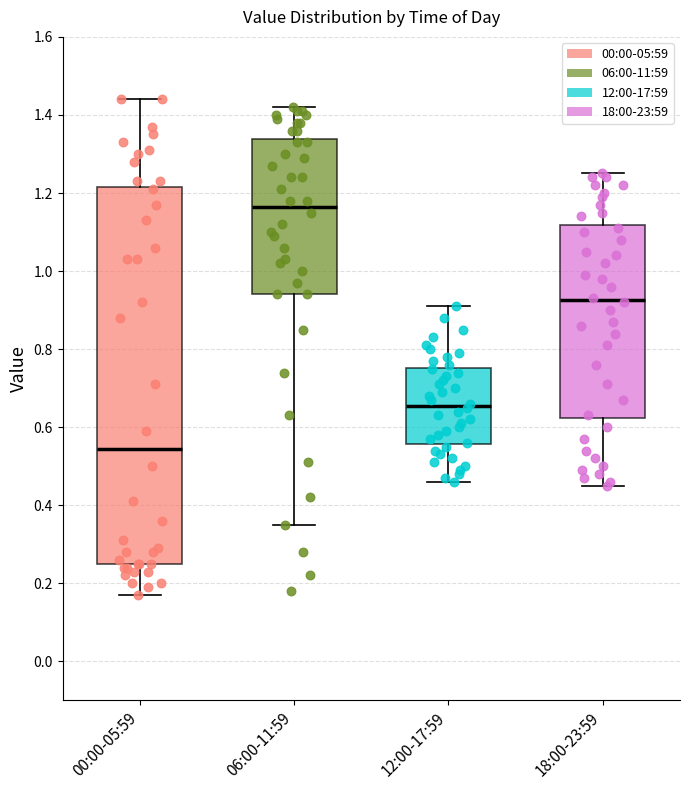

Reading left to right, transcribe this box plot: for each box, give where its median line is, the range the box spans, and where its two whiskers end, as read against the y-axis. The values are not printed on the chart, so give them approximately, as read against the axis.

00:00-05:59: median 0.54, box 0.26 to 1.22, whiskers 0.18 to 1.44
06:00-11:59: median 1.16, box 0.94 to 1.34, whiskers 0.36 to 1.42
12:00-17:59: median 0.66, box 0.56 to 0.76, whiskers 0.46 to 0.92
18:00-23:59: median 0.92, box 0.62 to 1.12, whiskers 0.46 to 1.26